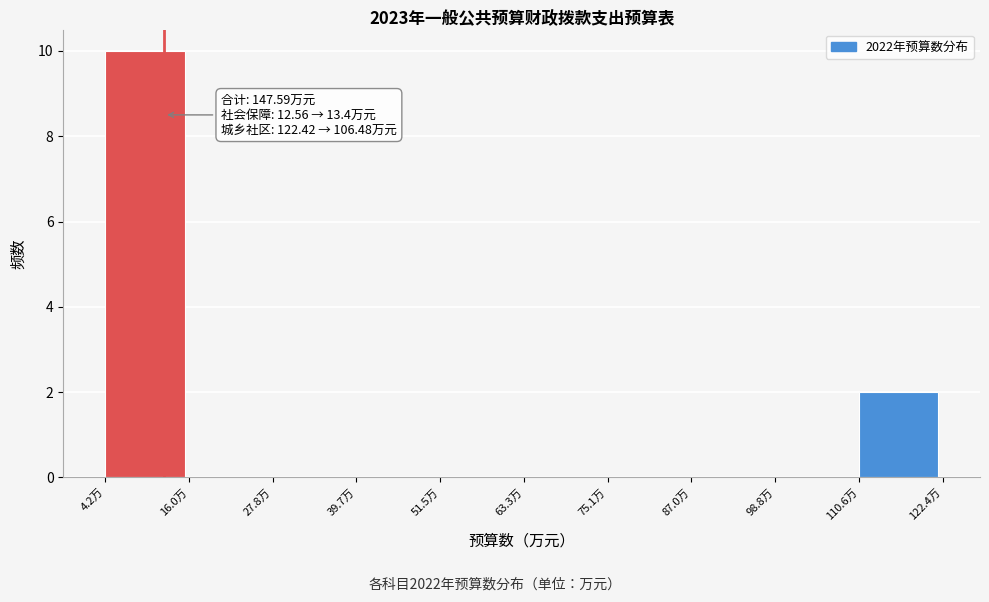

Which range on the x-axis has the tallest bar?

4 to 16